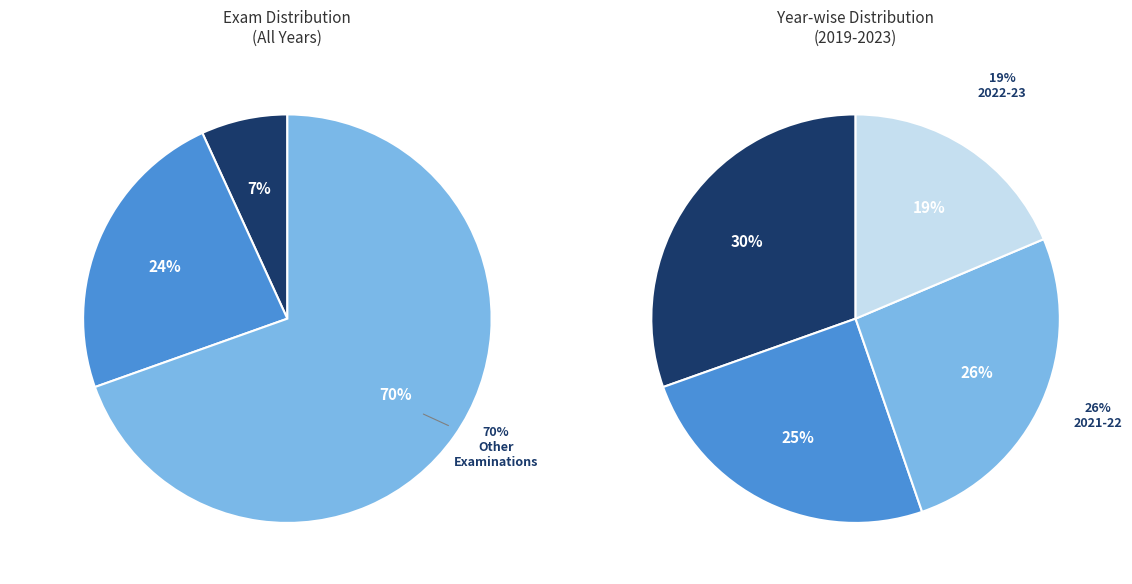

Is it true that JAM is 1% of the pie?

False